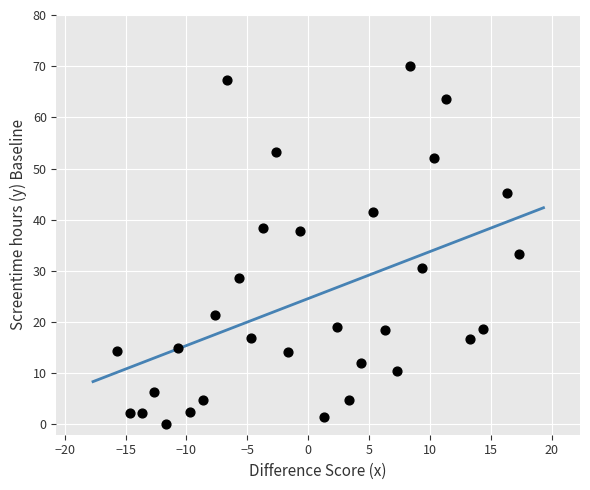

What Y value in the scatter plot is closest to 35?

33.4